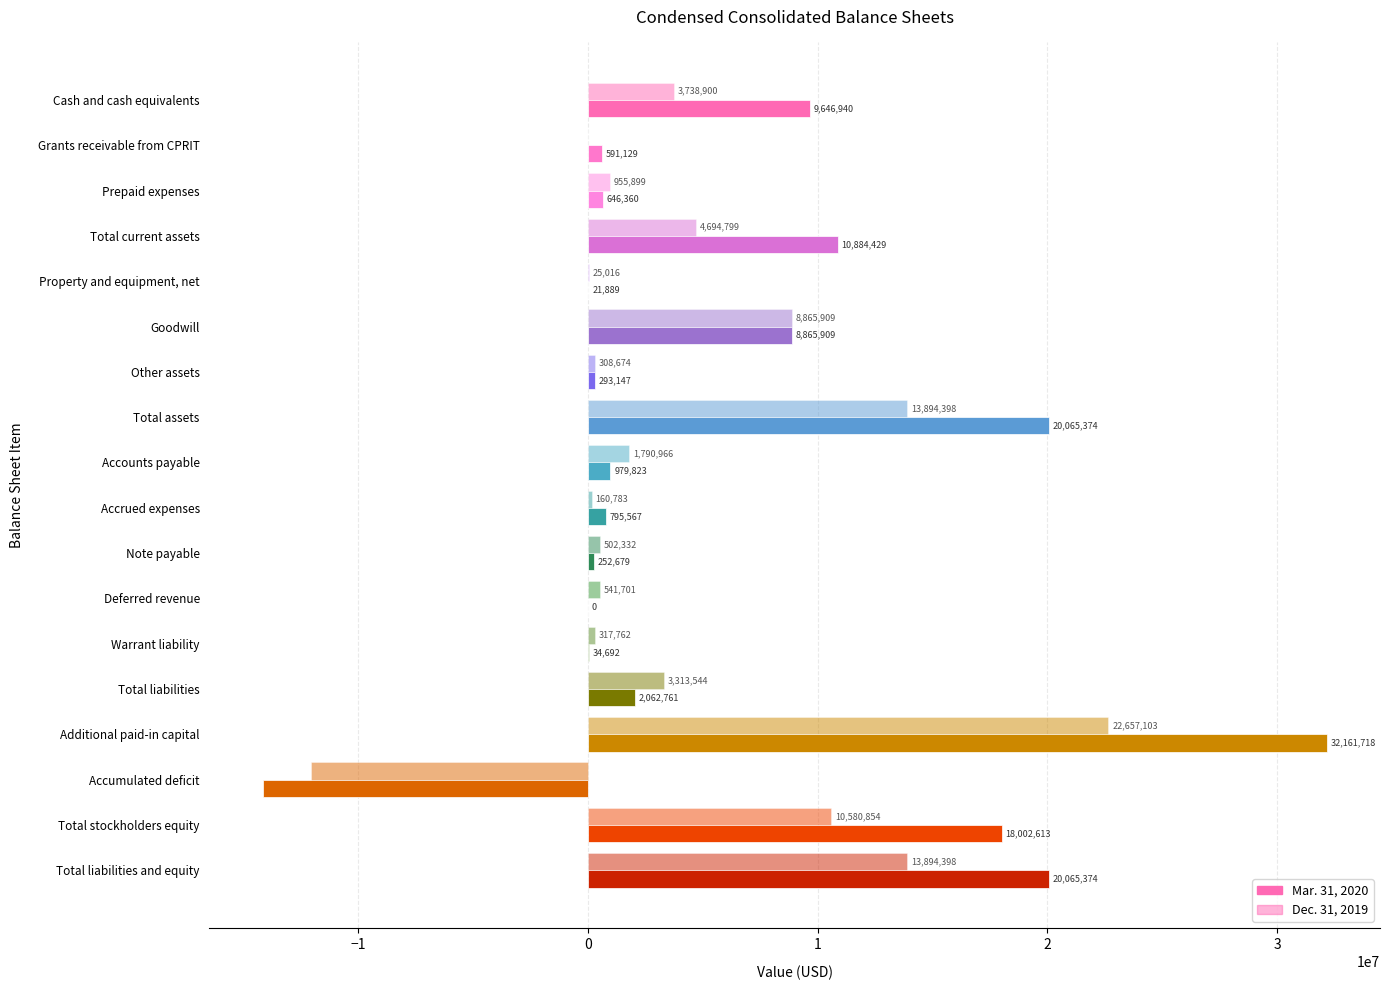

How many series are shown in this chart?

2